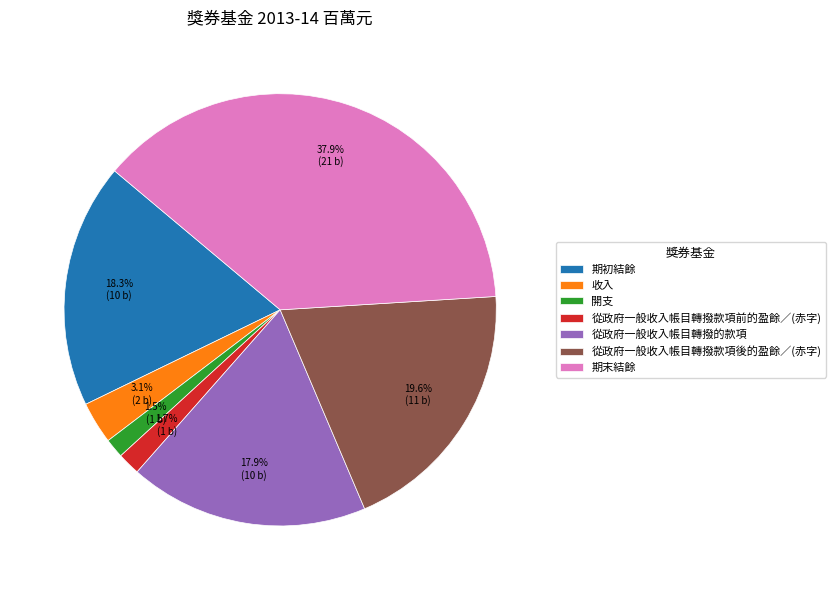

To the nearest percent, what is the average slice percentage?

14%